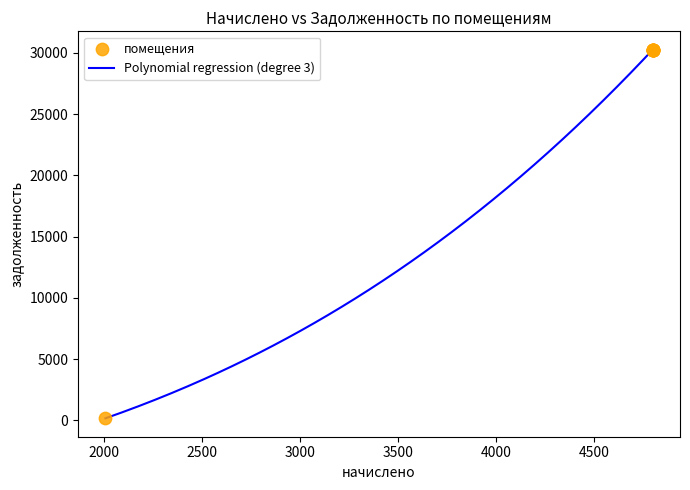

What is the difference between the maximum and minimum values?

30096.8